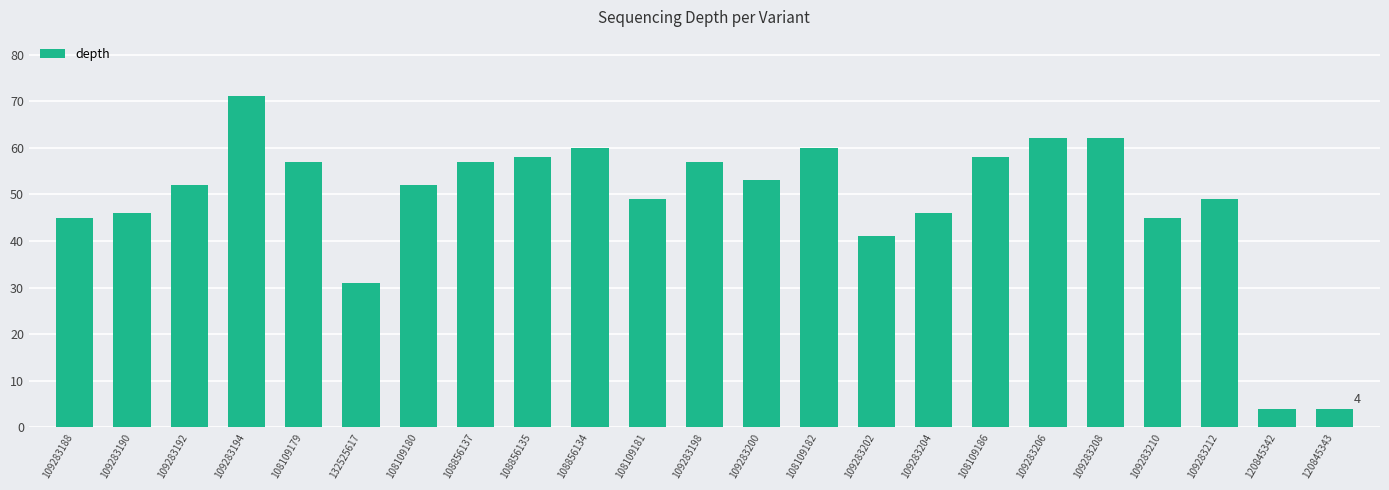

What is the difference between the second highest and second lowest values?

58